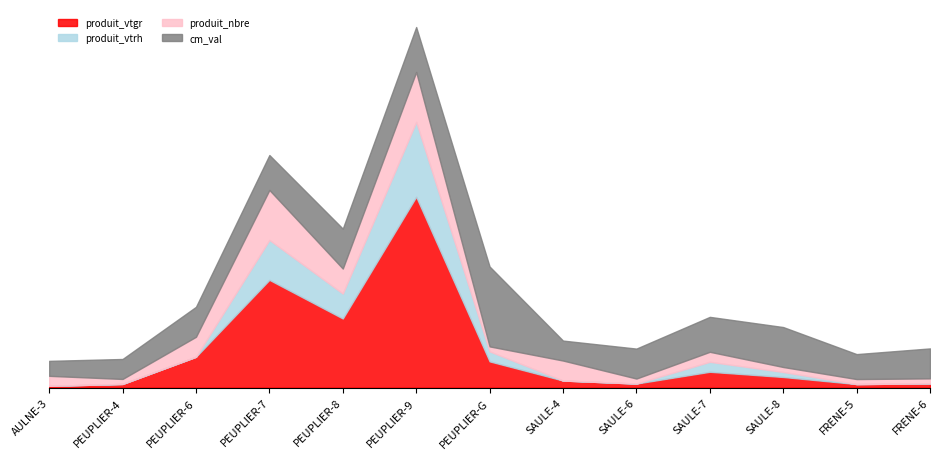

How many lines are shown in the chart?

4